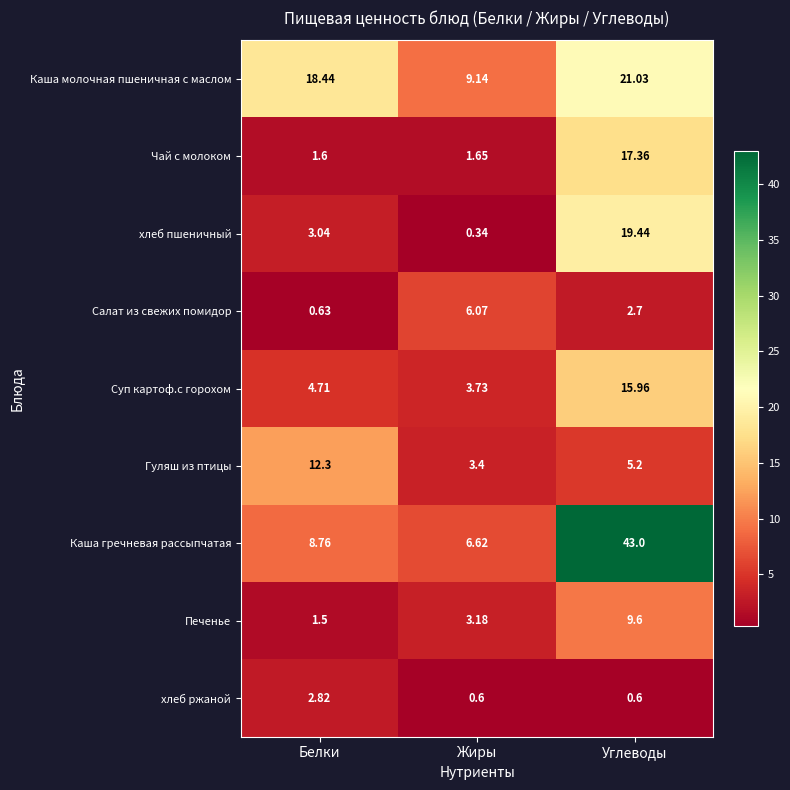

Where is Салат из свежих помидор nearest to the value 3?

Углеводы